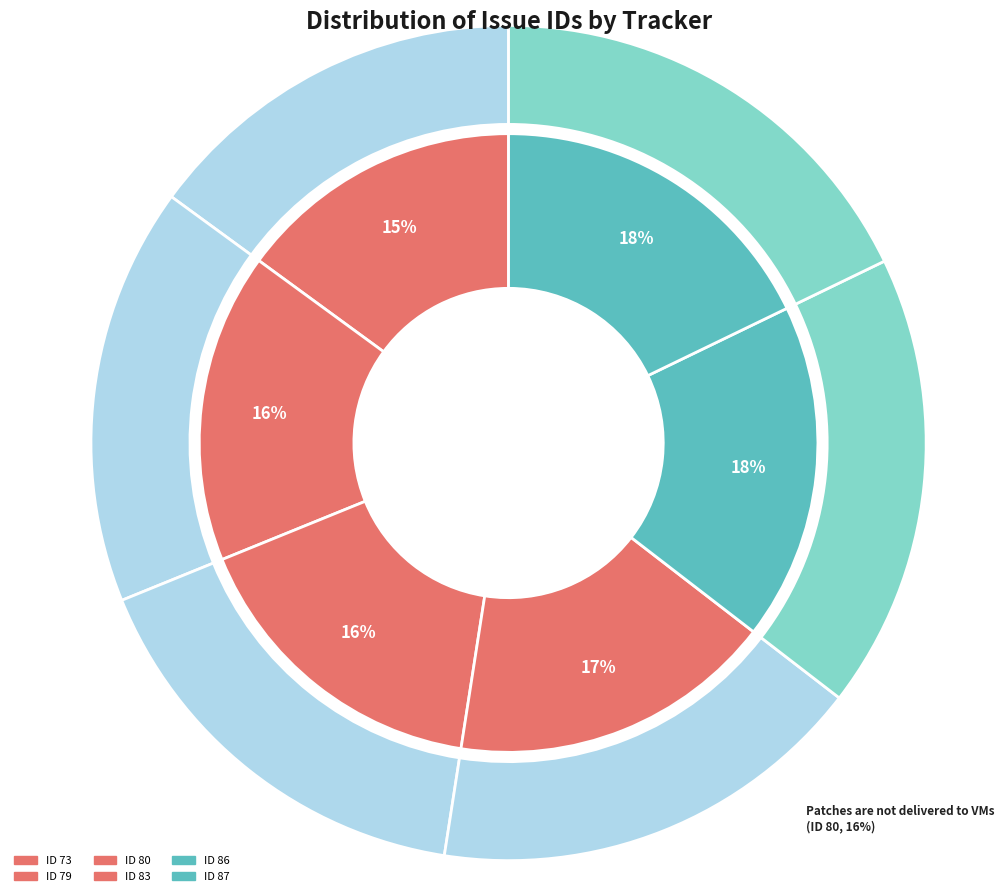

To the nearest percent, what is the difference between the PBMULTISRC is not filtered and Patches are not delivered to VMs slice percentages?

1%